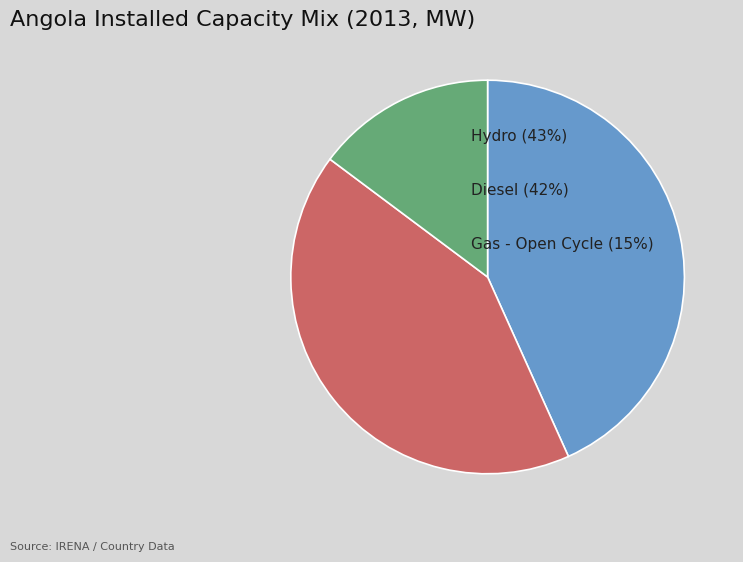

Is there a majority slice in this chart?

No